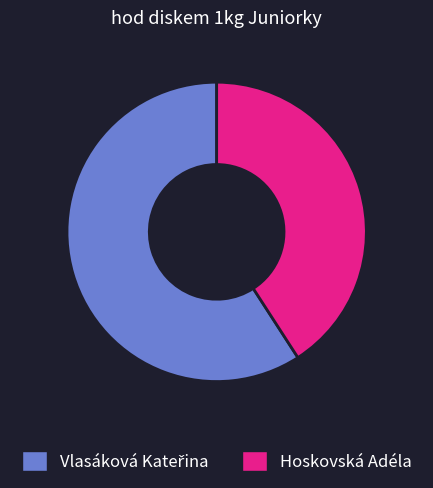

Which category has the smallest portion of the pie?

Hoskovská Adéla